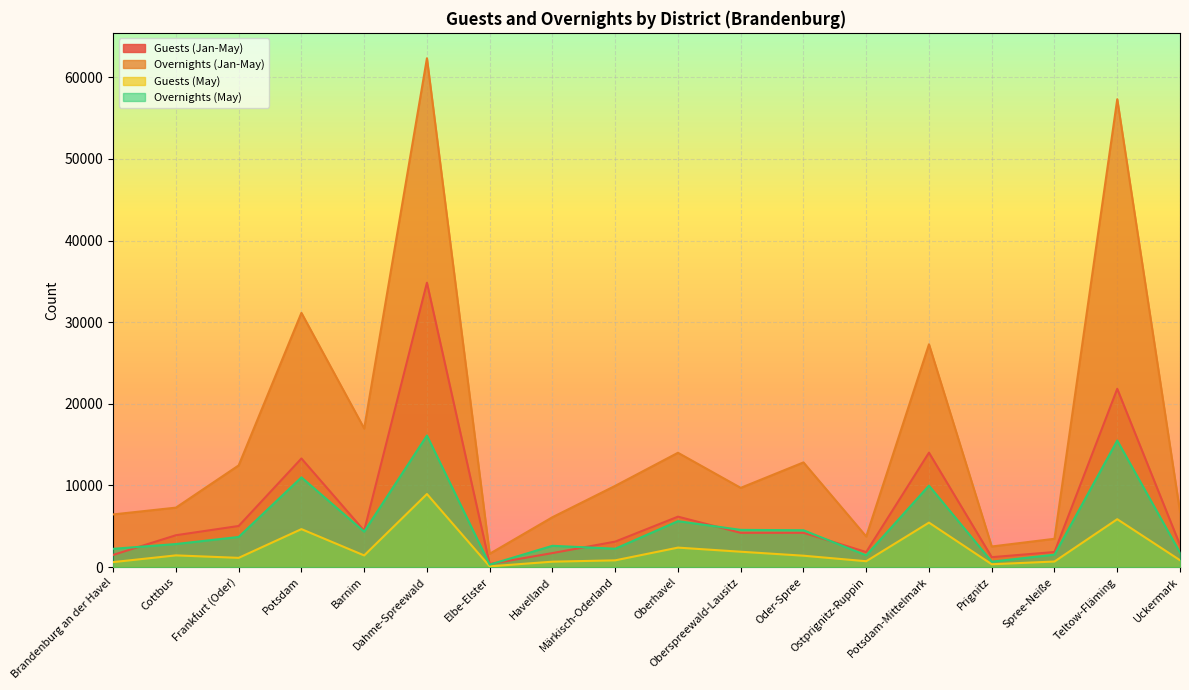

What is the label of the 2nd point from the left?

Cottbus